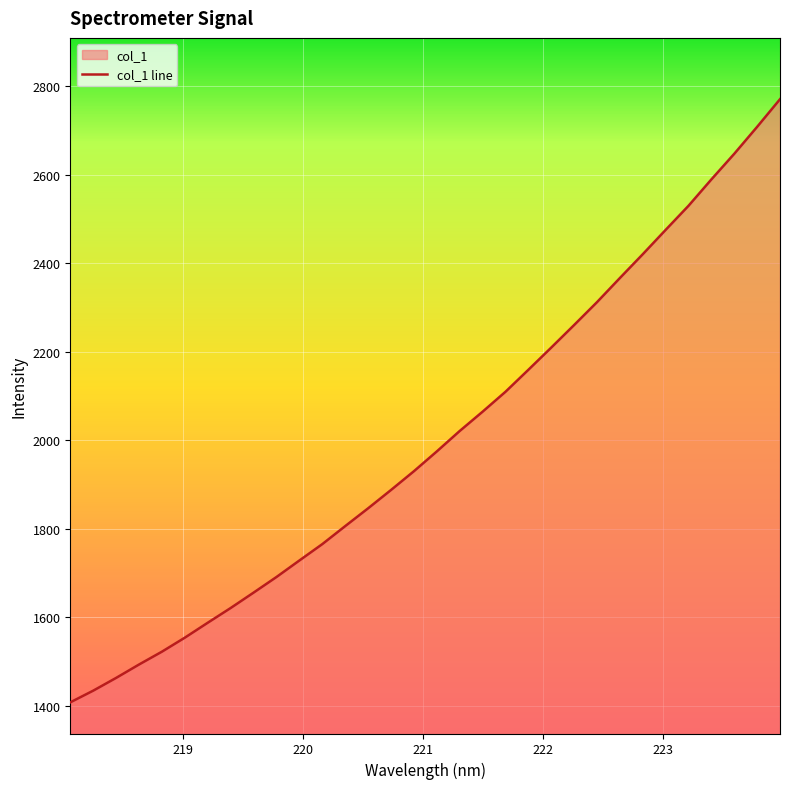

What is the greatest value displayed?

2770.5